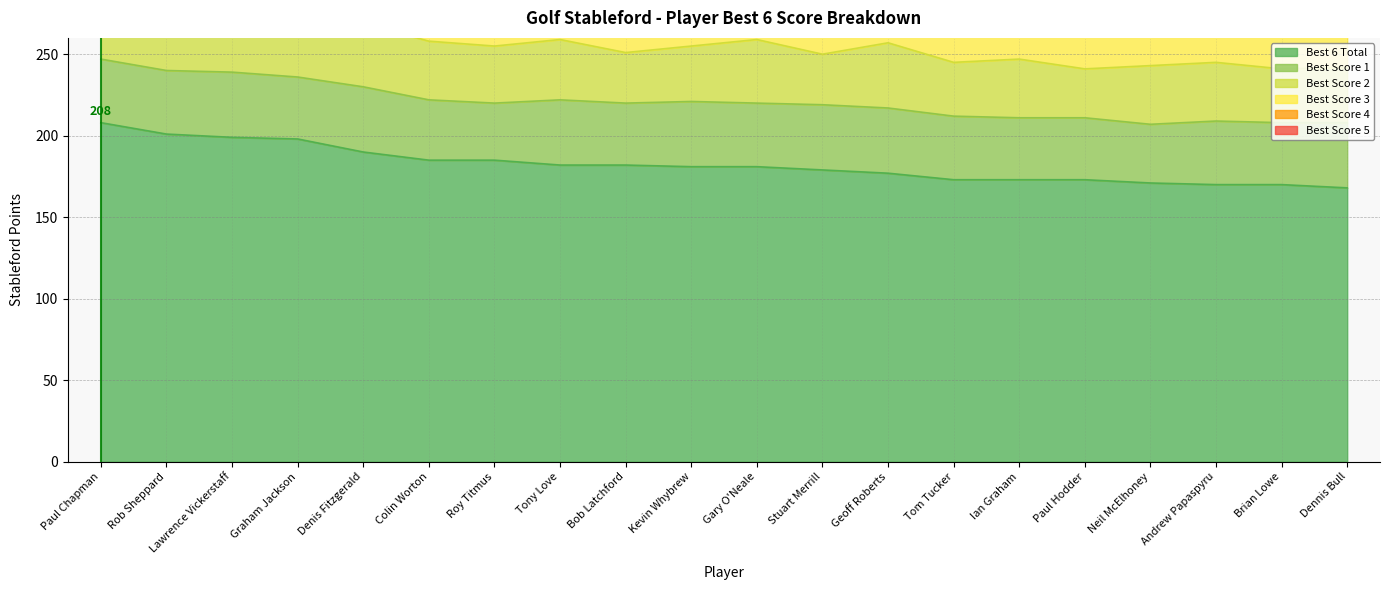

What is the average value of the Best 6 Total series?

182